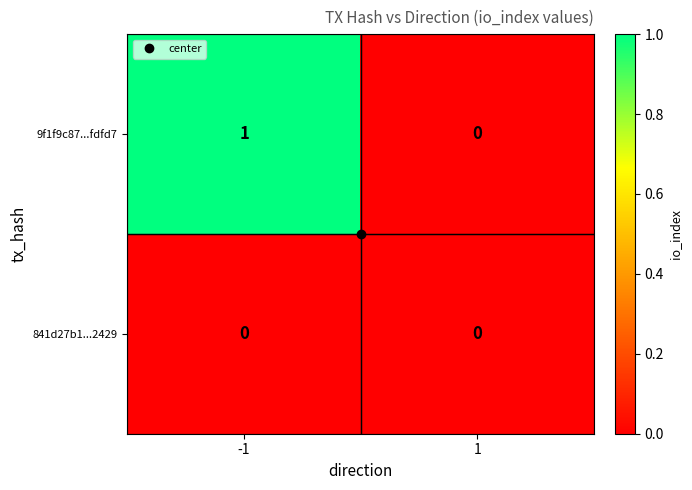

Which series has the widest spread of values?

9f1f9c87...fdfd7